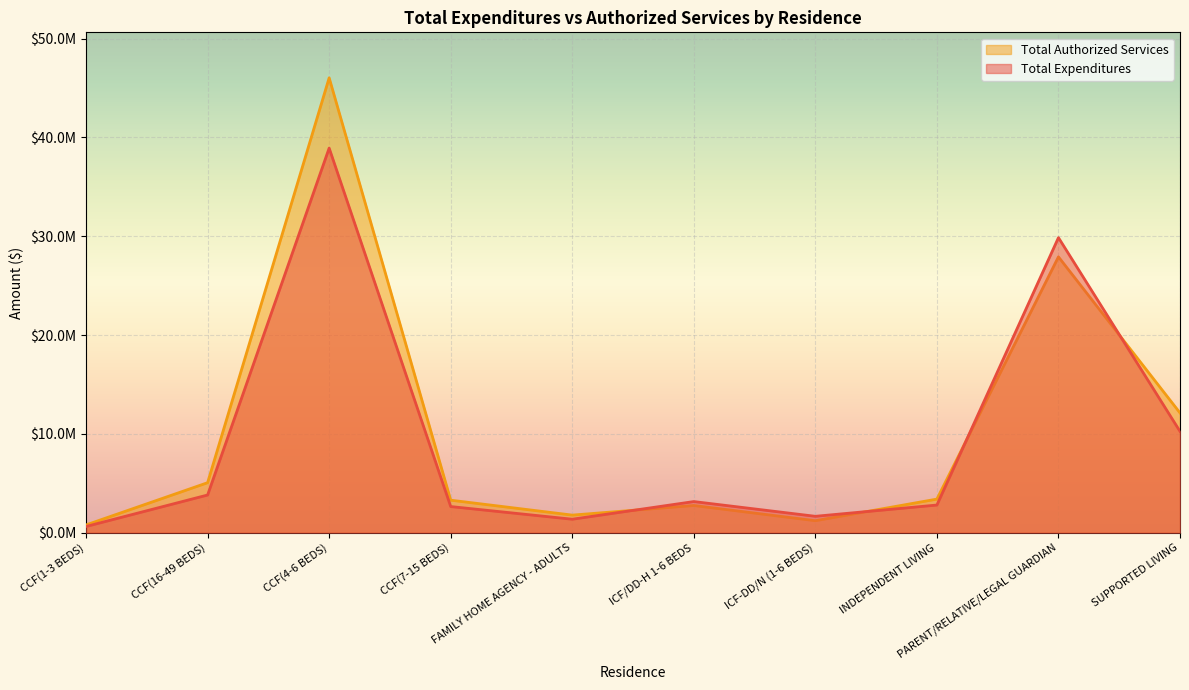

How many data points in Total Expenditures are above 3152201?

5